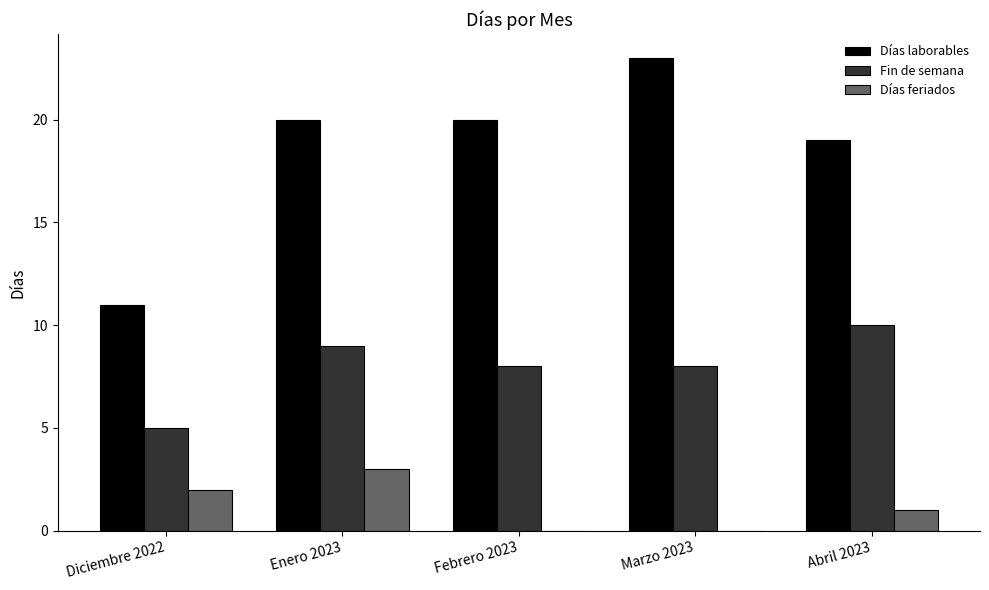

Is the value of Días laborables at Diciembre 2022 greater than the value of Días feriados at Febrero 2023?

Yes